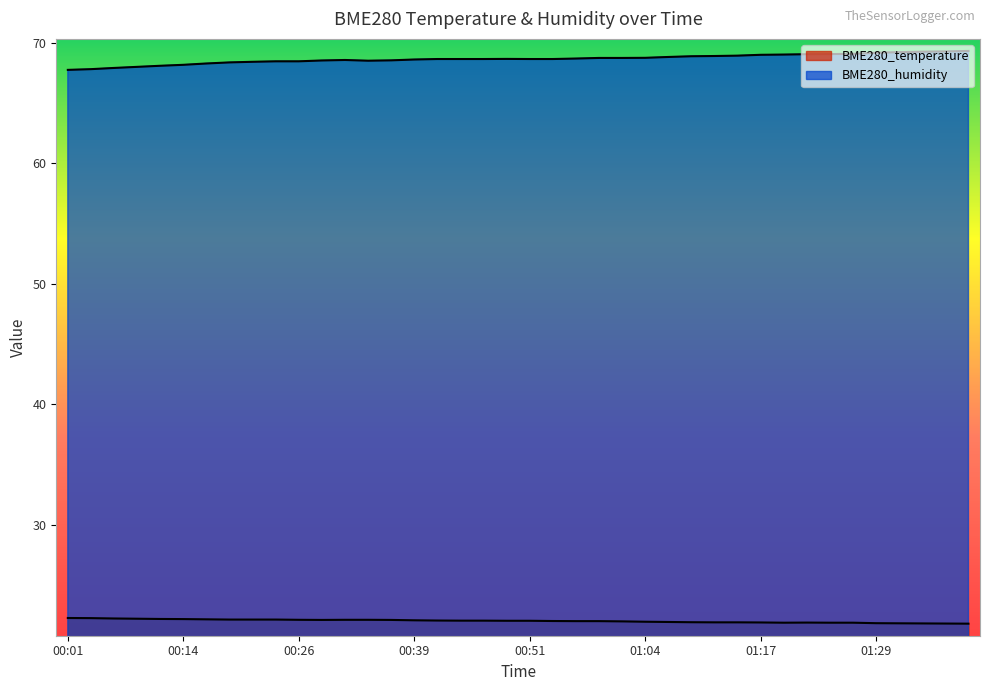

The BME280_temperature series shows 30.3 at 00:34. True or false?

False